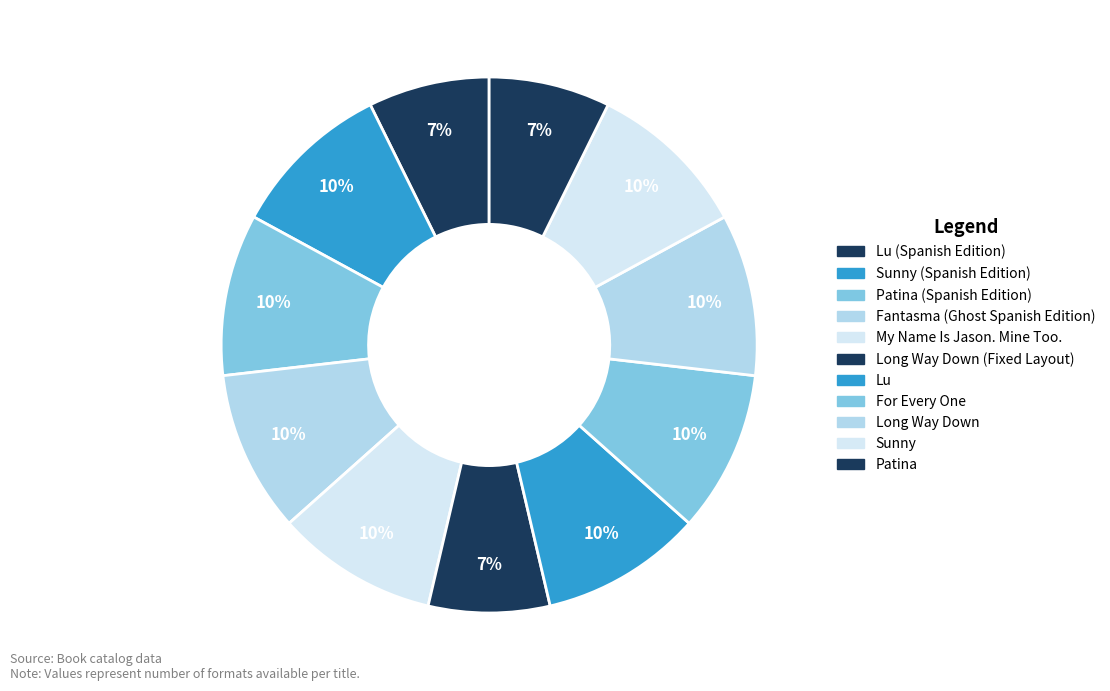

How many slices are in this pie chart?

11